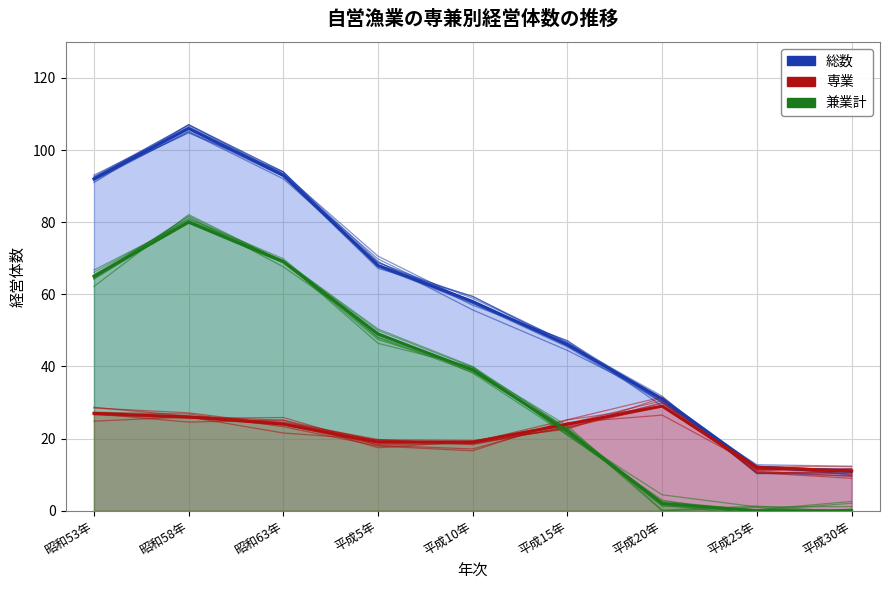

The 総数 series shows 6 at 平成30年. True or false?

False